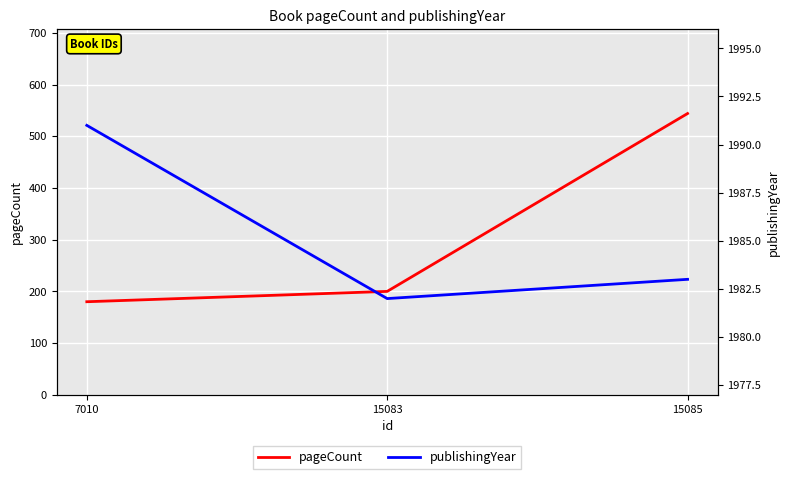

What is the difference between the highest and lowest values at 15085?

1439